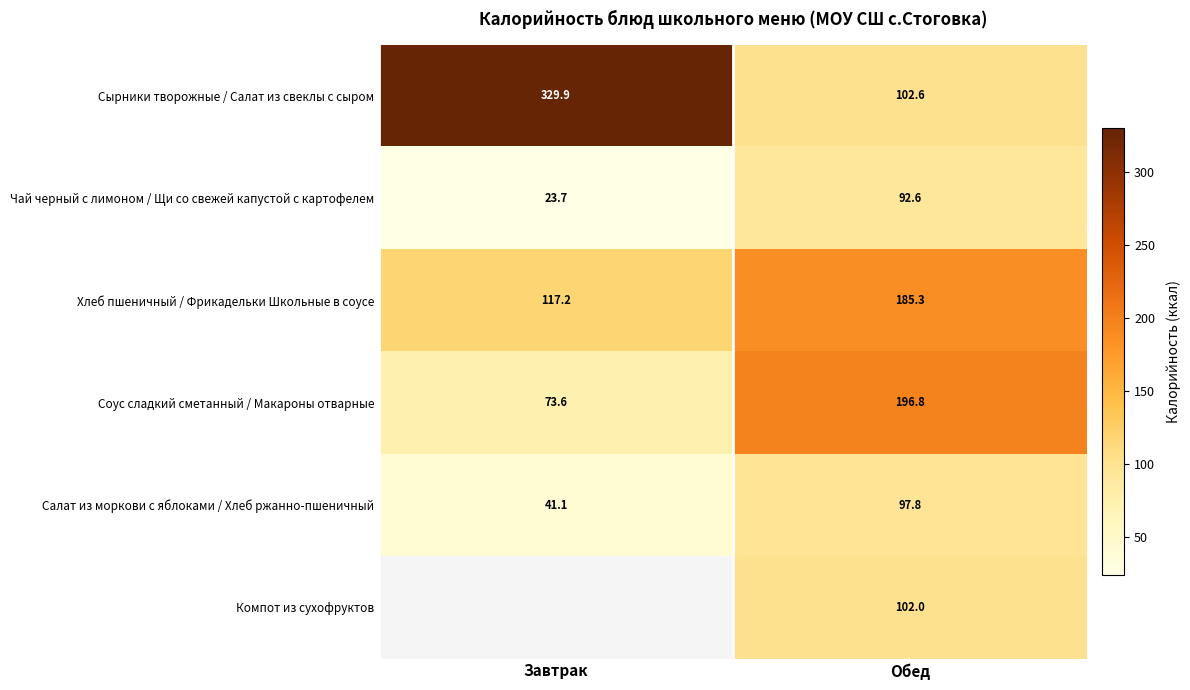

Which has a higher value, Обед or Завтрак?

Завтрак